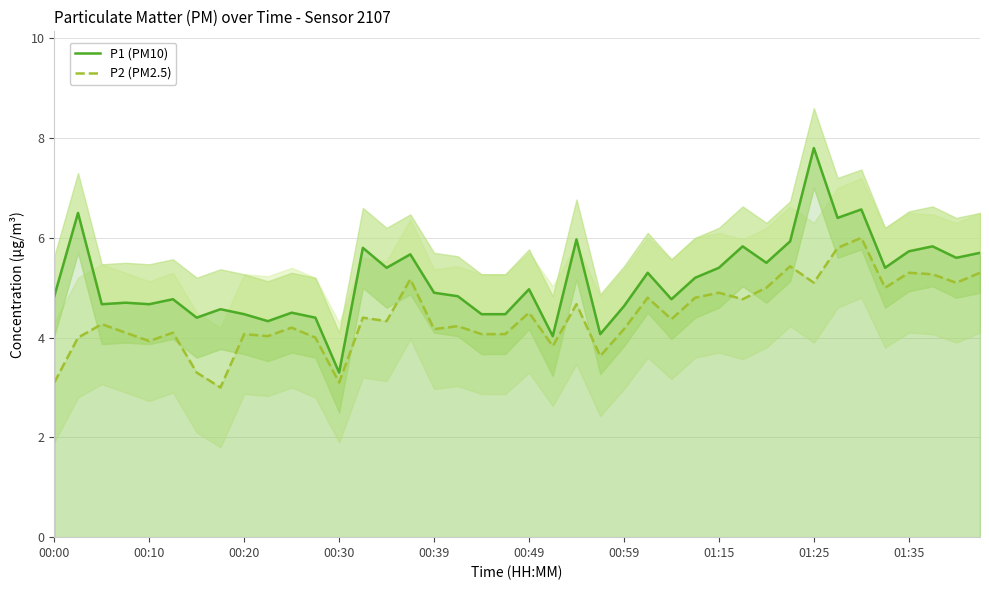

Rank the series by their average value, from highest to lowest.

P1 (PM10), P2 (PM2.5)